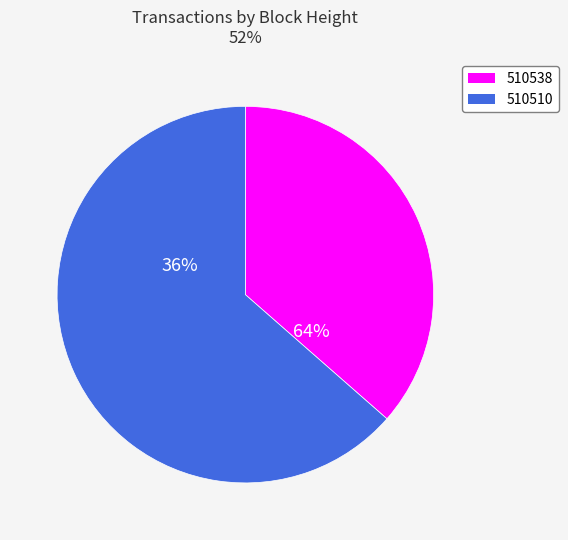

Do 510538 and 510510 together represent more than half of the pie?

Yes